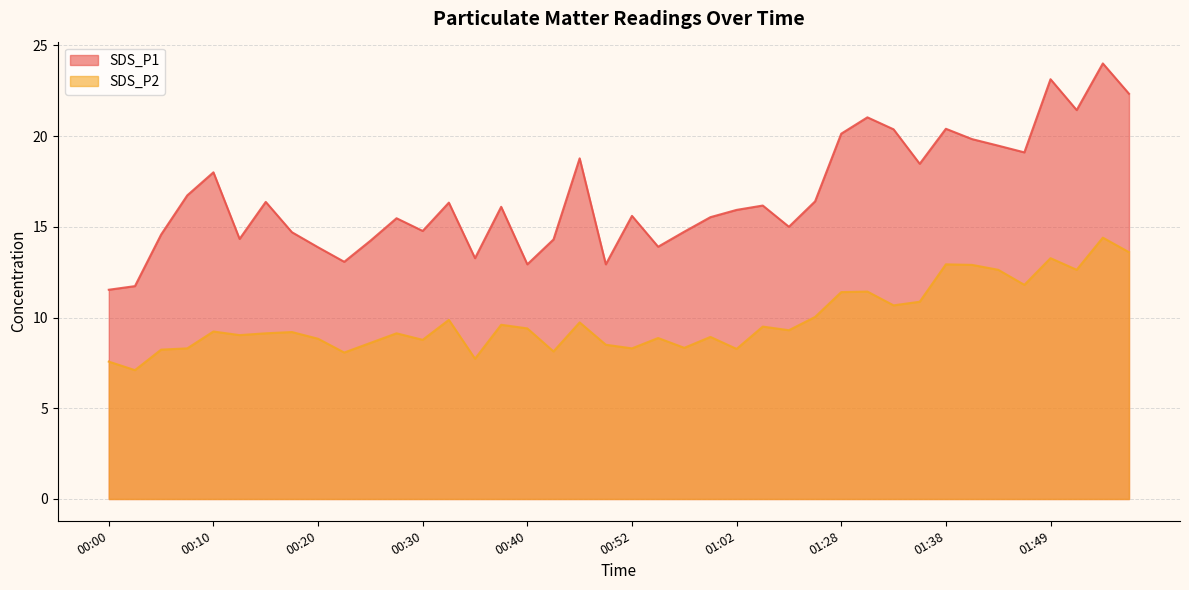

What are all the series names shown in the legend?

SDS_P1, SDS_P2